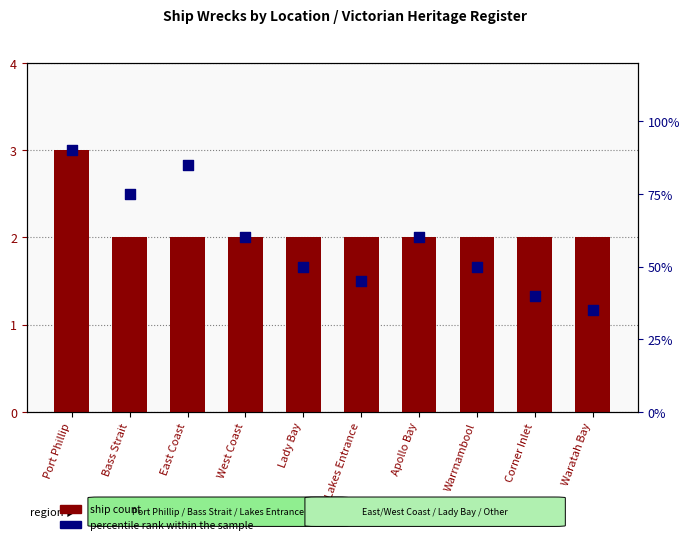

Is the value of percentile rank within the sample at Apollo Bay greater than the value of ship count at Waratah Bay?

Yes